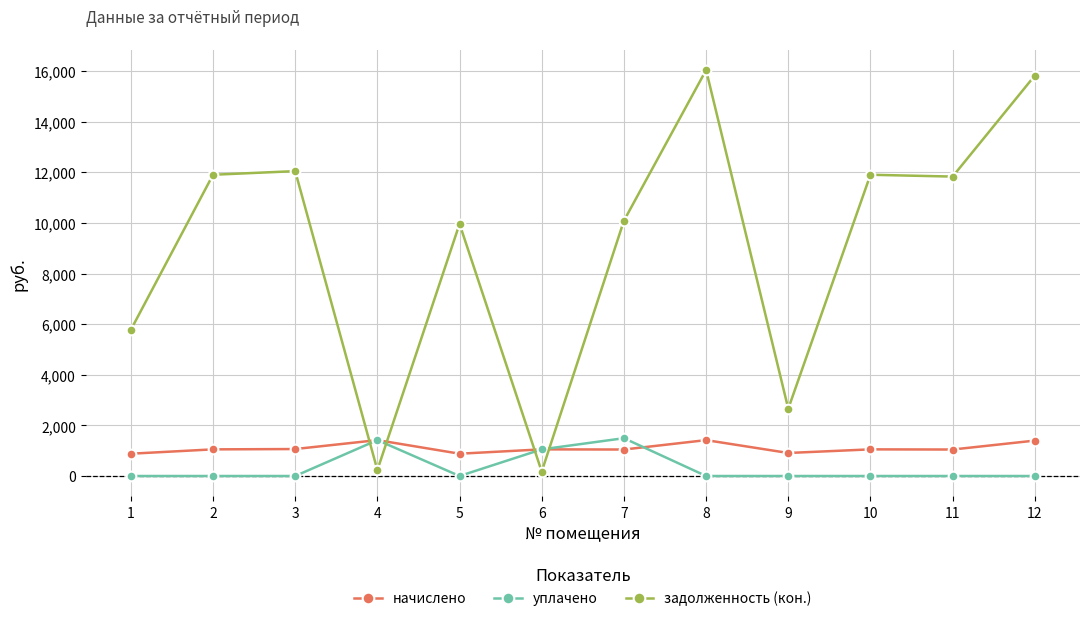

Is the value of начислено at 12 greater than the value of задолженность (кон.) at 12?

No